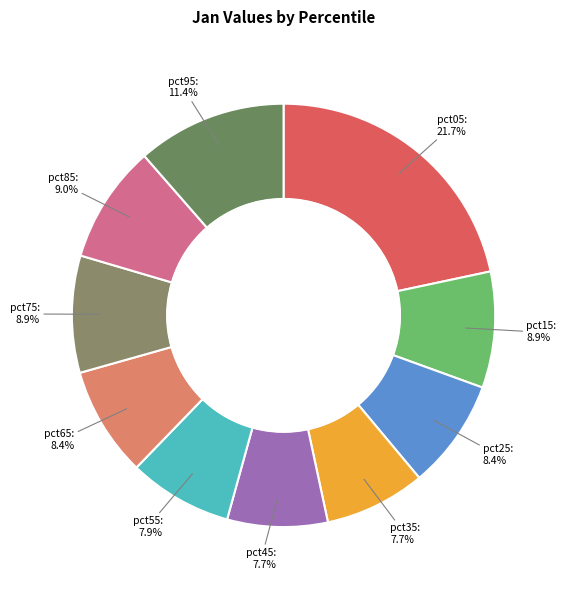

How many segments does this pie chart have?

10